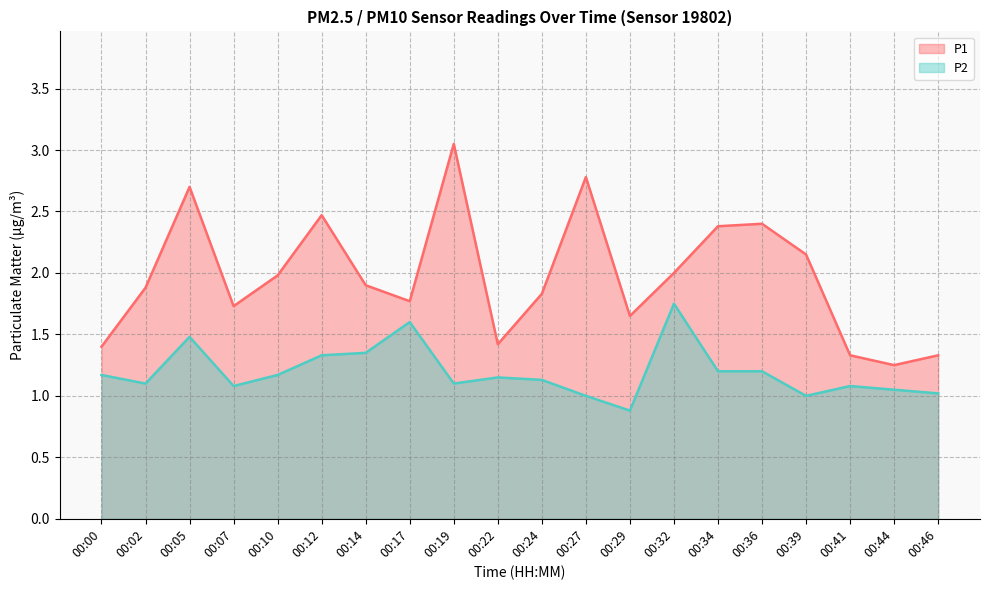

Rank the series by their average value, from lowest to highest.

P2, P1